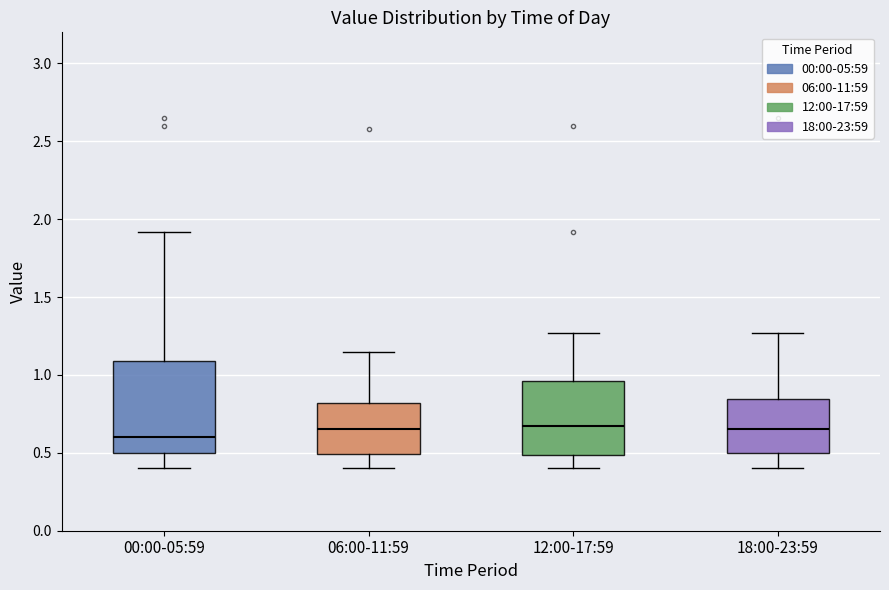

Comparing the boxes themselves (not the whiskers), which one is the tallest?

00:00-05:59